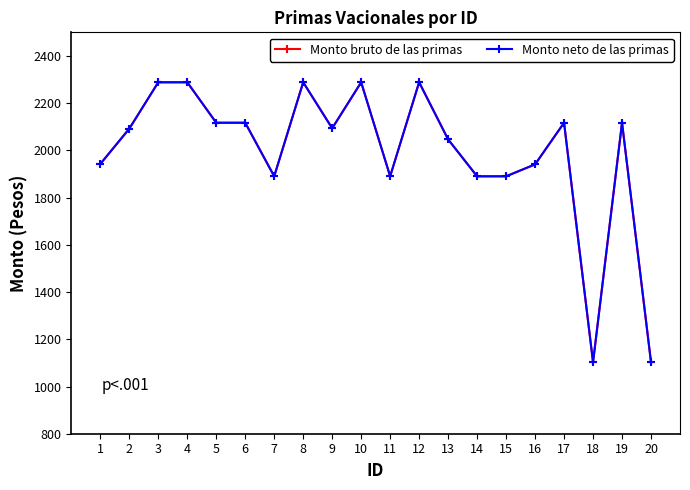

True or false: Monto bruto de las primas has a value of 1940.7 at 16.

True